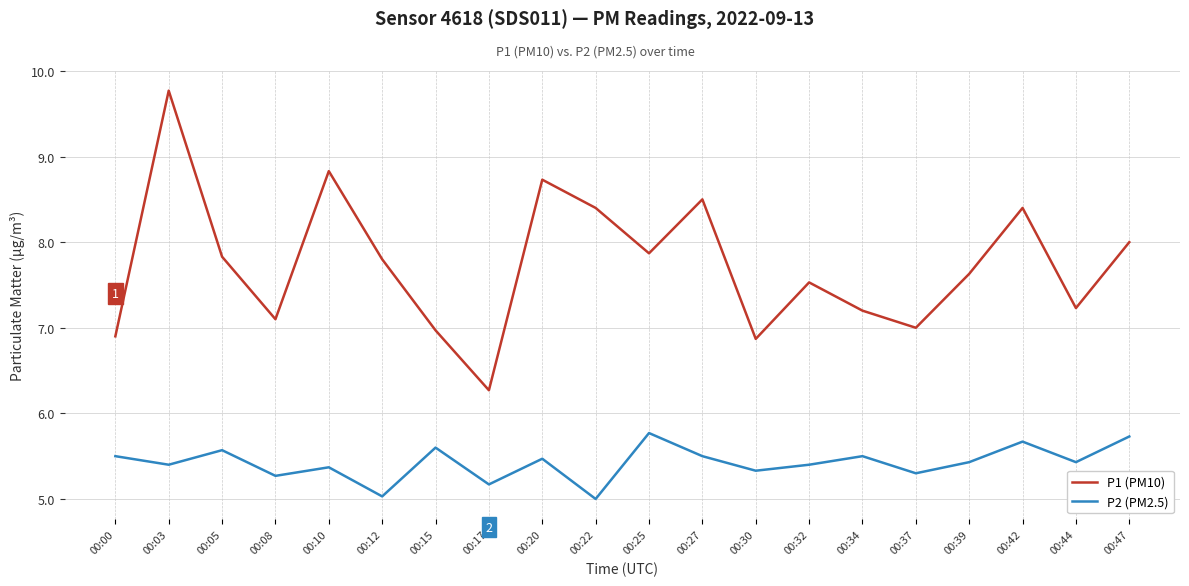

True or false: P2 (PM2.5) has more than 2 interior local peaks.

True